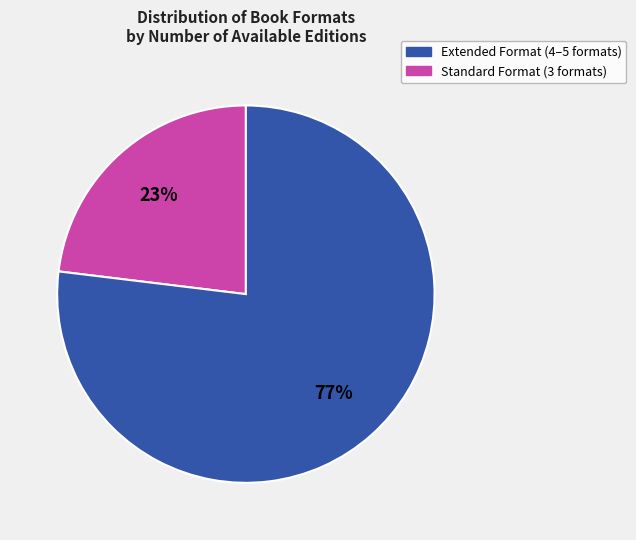

To the nearest percent, what is the difference between the largest and smallest slice percentages?

54%